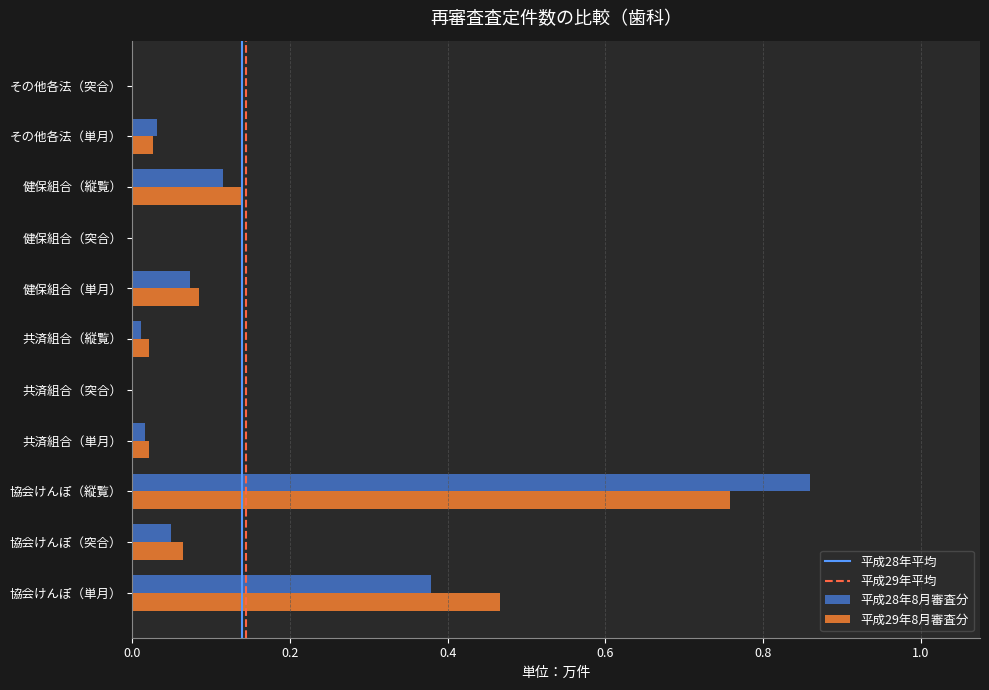

True or false: 平成28年8月審査分 has a value of 0.0 at 共済組合（突合）.

True